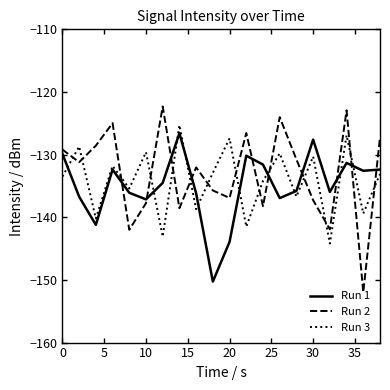

Which series has the largest range (max minus min)?

Run 2